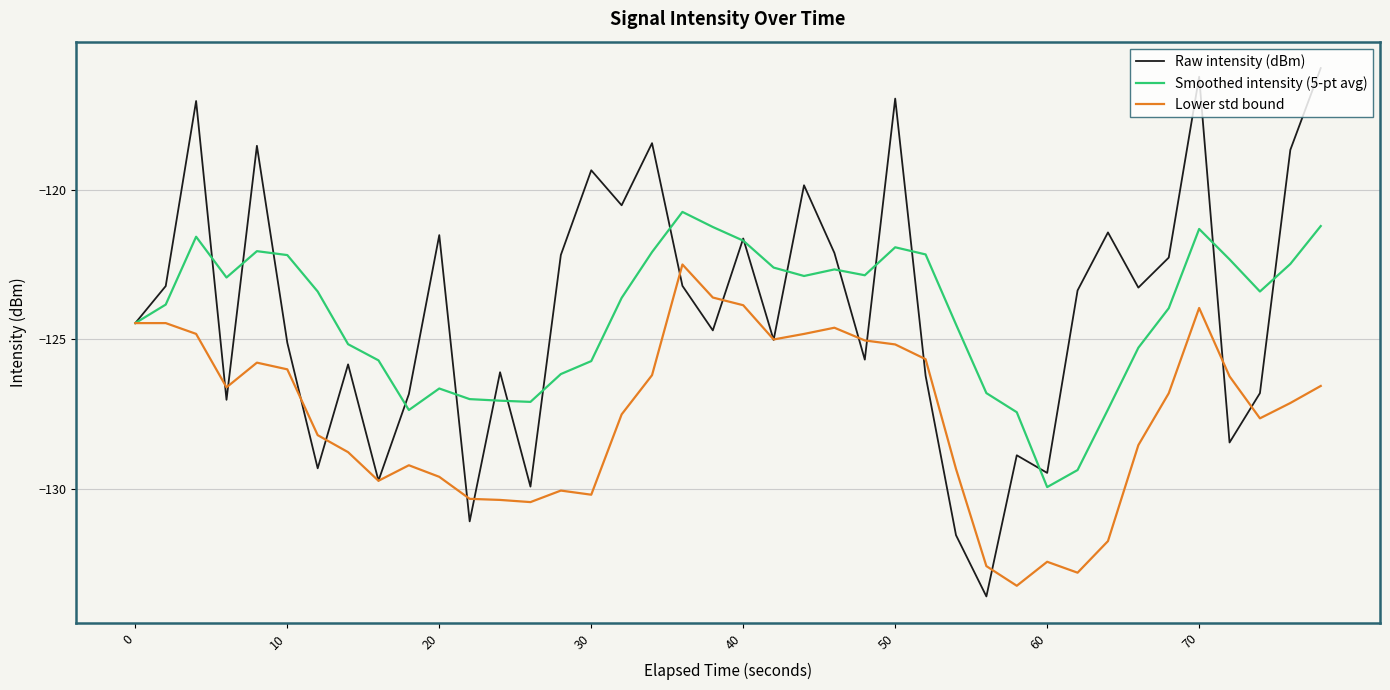

Which series has the largest range (max minus min)?

Raw intensity (dBm)